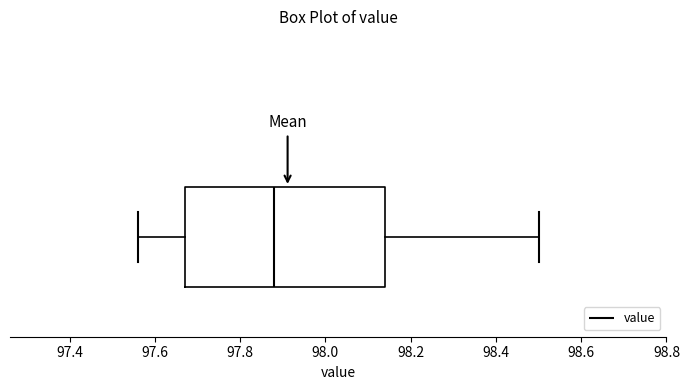

Where does the left whisker of the box end on the x-axis? The values are not printed on the chart, so give them approximately, as read against the axis.

97.56